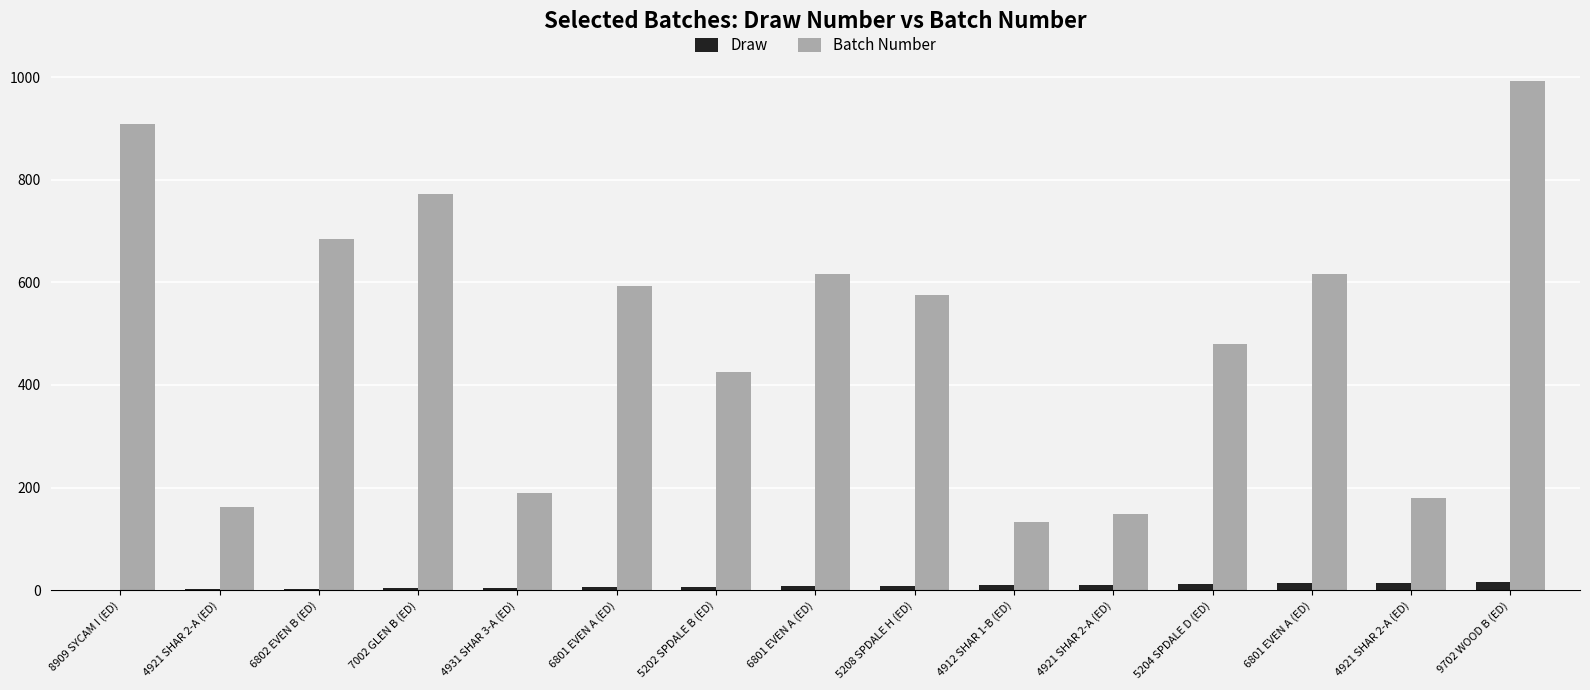

What is the minimum value shown in the chart?

1